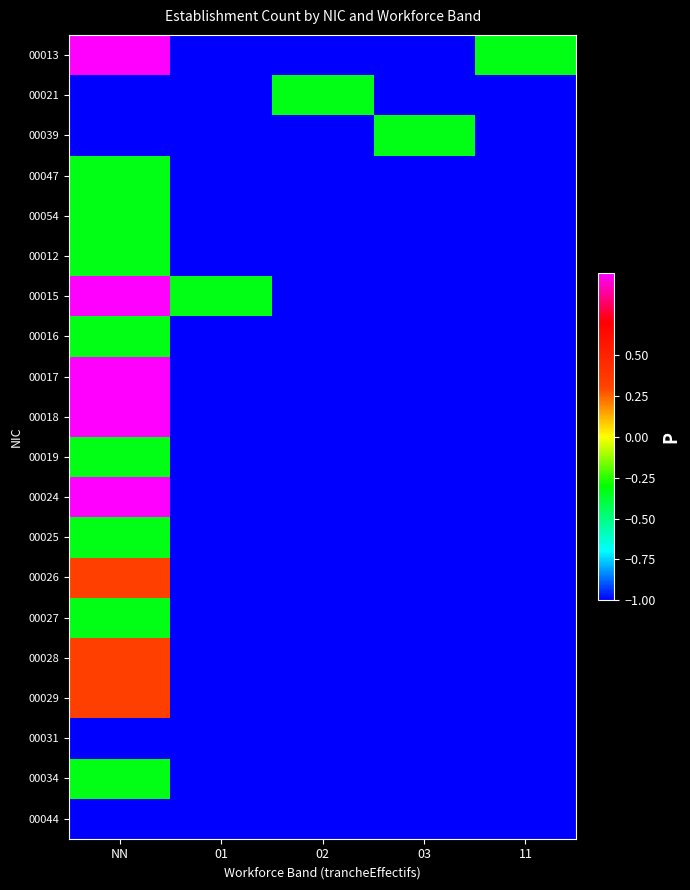

What is the difference between the highest and lowest values at 03?

0.7